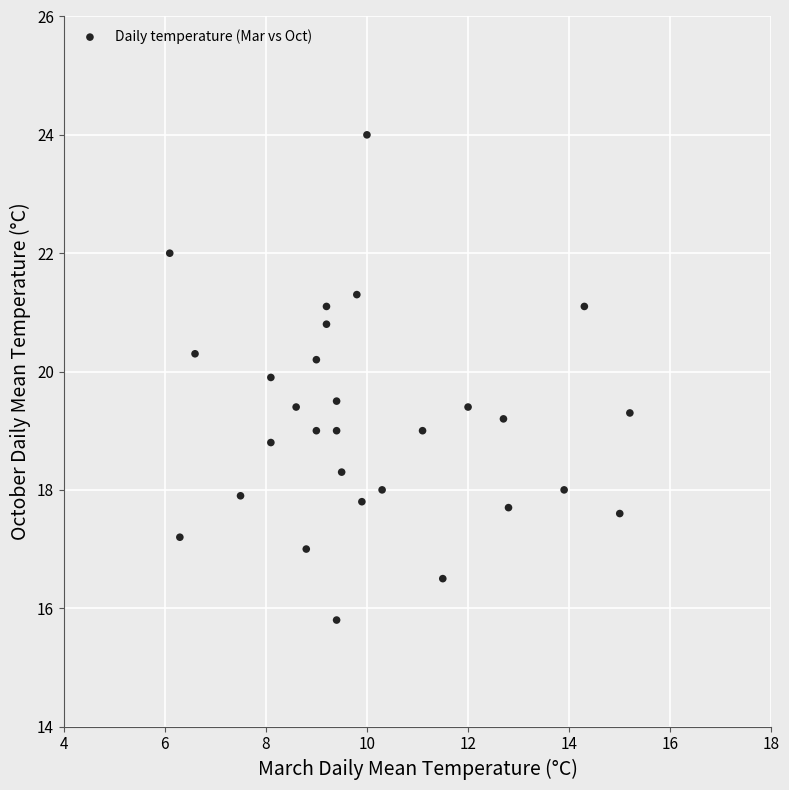

What is the range of Y values (max minus min)?

8.2